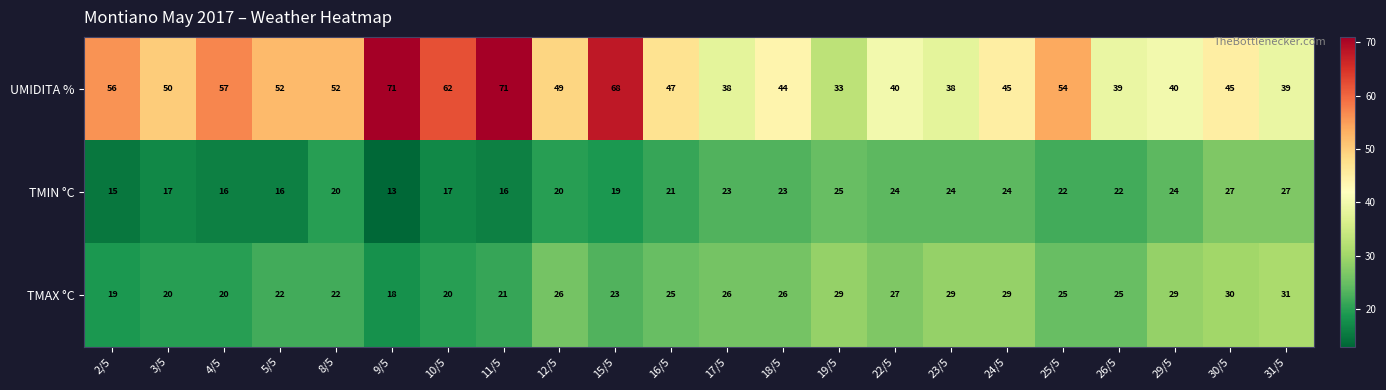

At which label does TMIN °C reach its minimum?

9/5